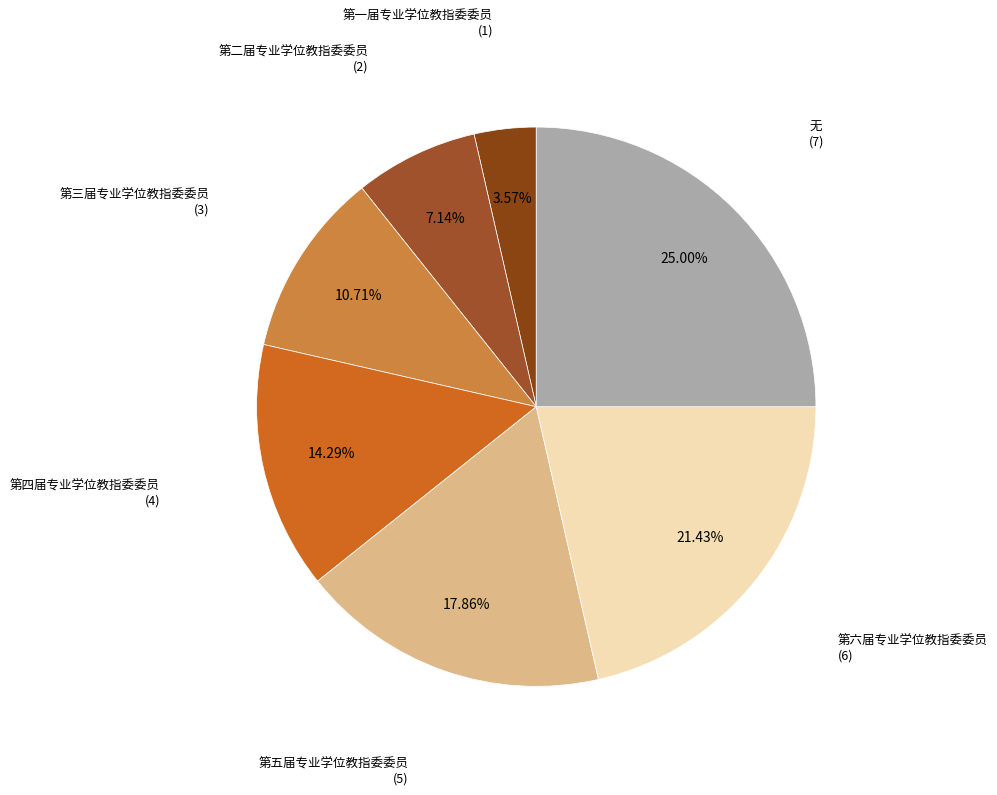

To the nearest percent, what is the difference between the largest and smallest slice percentages?

21%